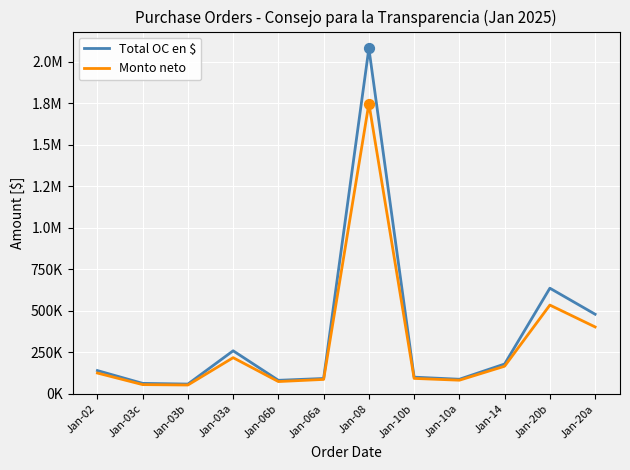

At which category is the sum across all series the highest?

Jan-08